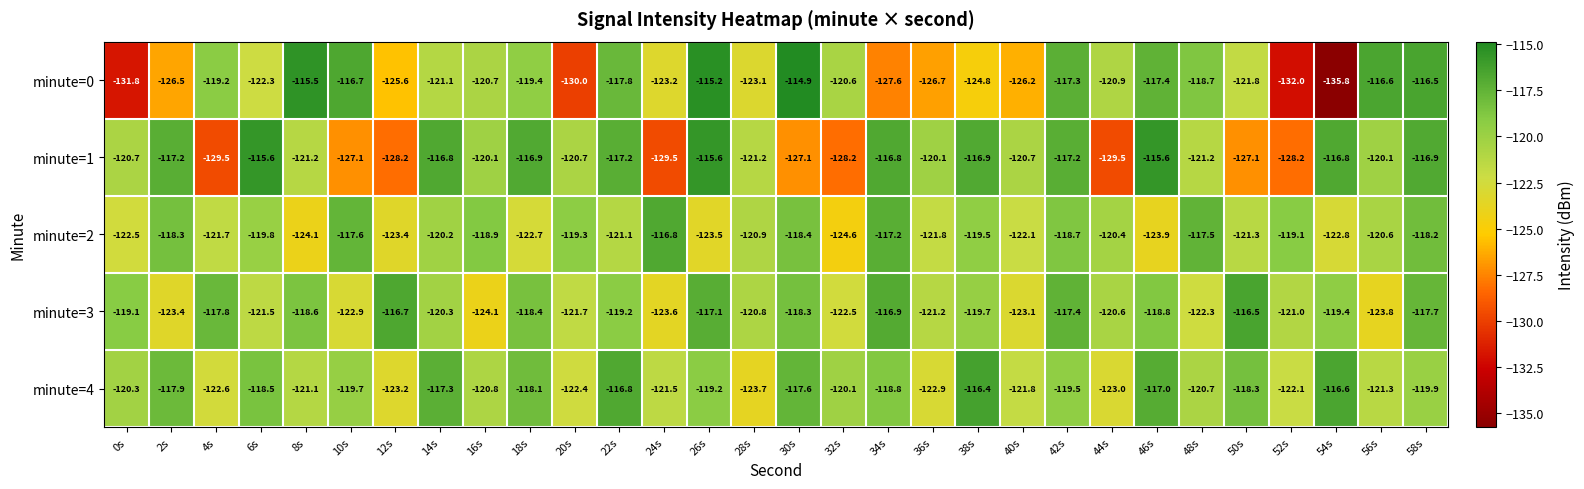

What is the greatest value displayed?

-114.9